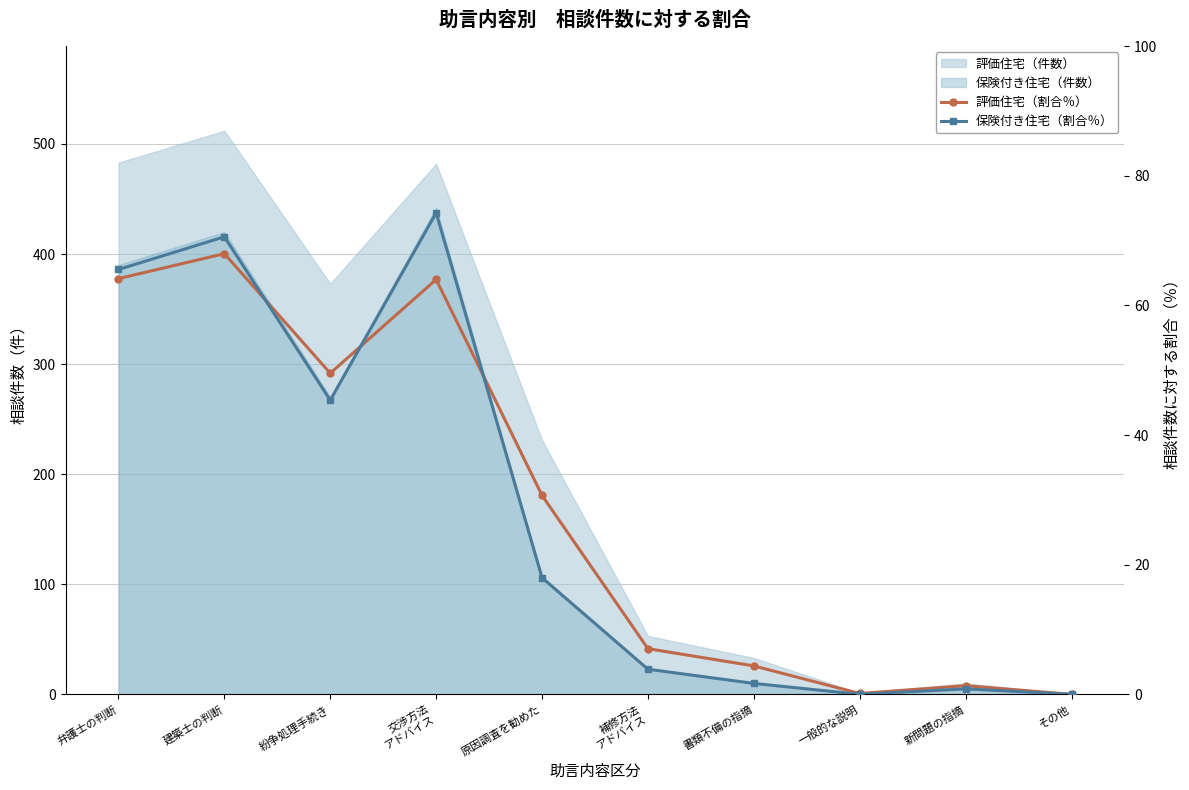

Which has a higher value, 補修方法
アドバイス or 交渉方法
アドバイス?

交渉方法
アドバイス